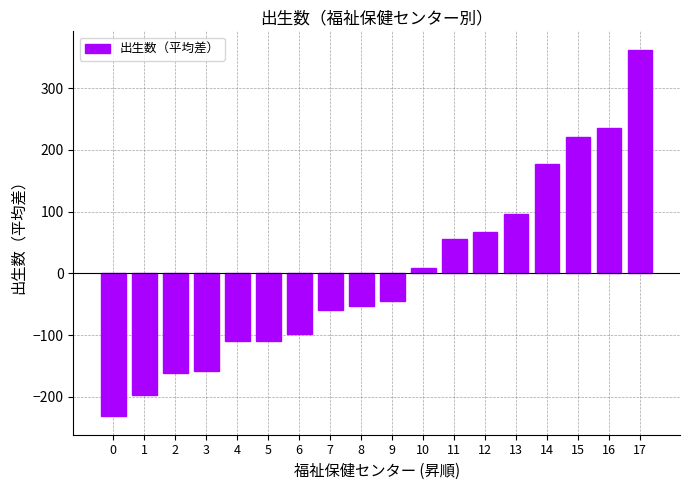

Which has a higher value, 1 or 16?

16